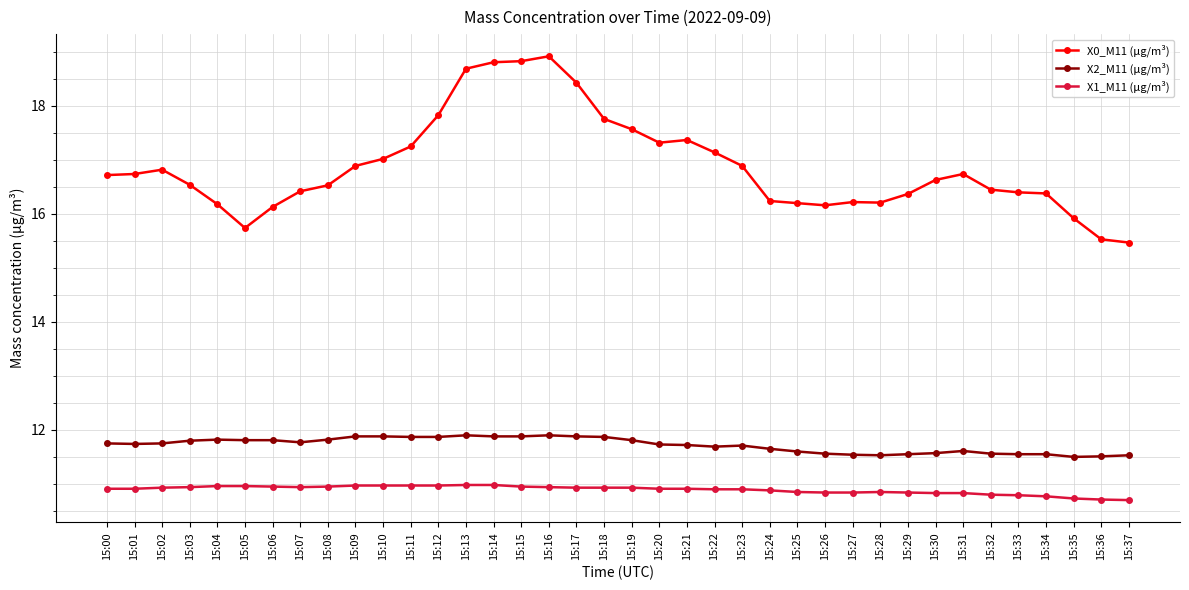

Which series has the largest total across all categories?

X0_M11 (μg/m³)